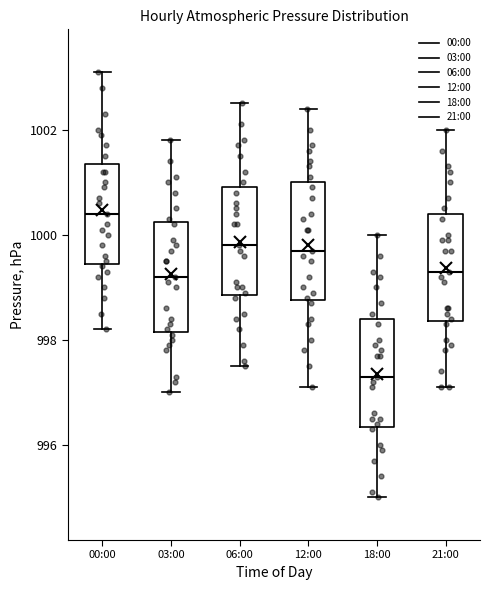

Where does the lower whisker of the box for 03:00 end on the y-axis? The values are not printed on the chart, so give them approximately, as read against the axis.

997.0